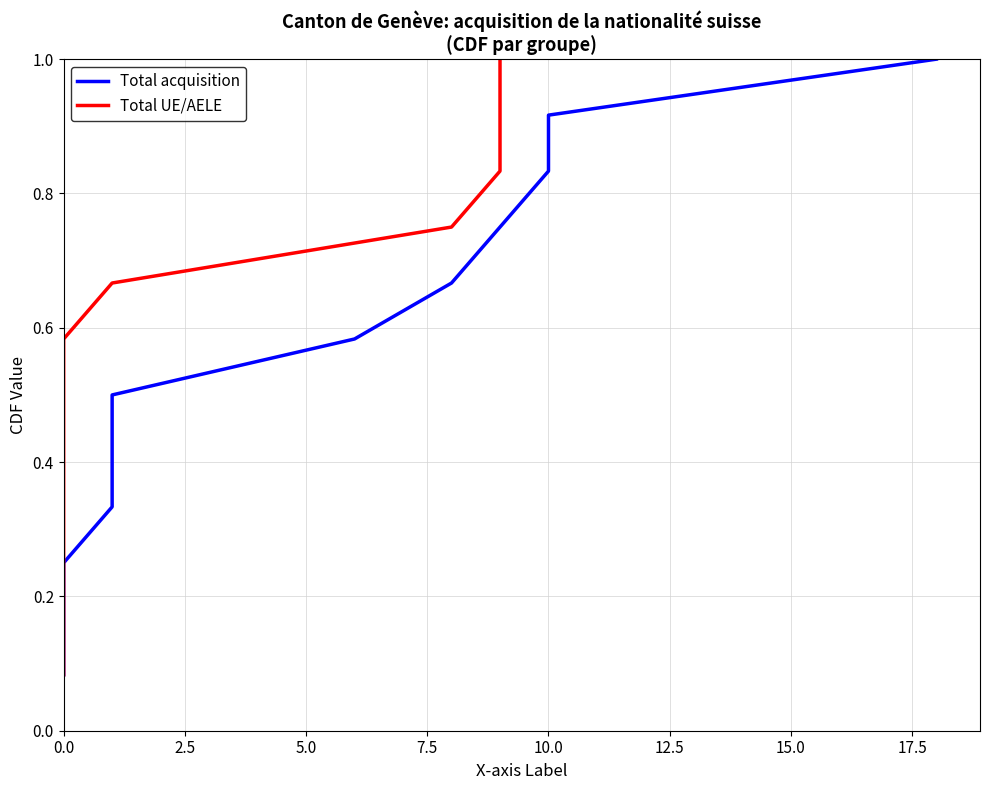

What is the difference between the maximum and minimum values in the Total acquisition series?

0.9